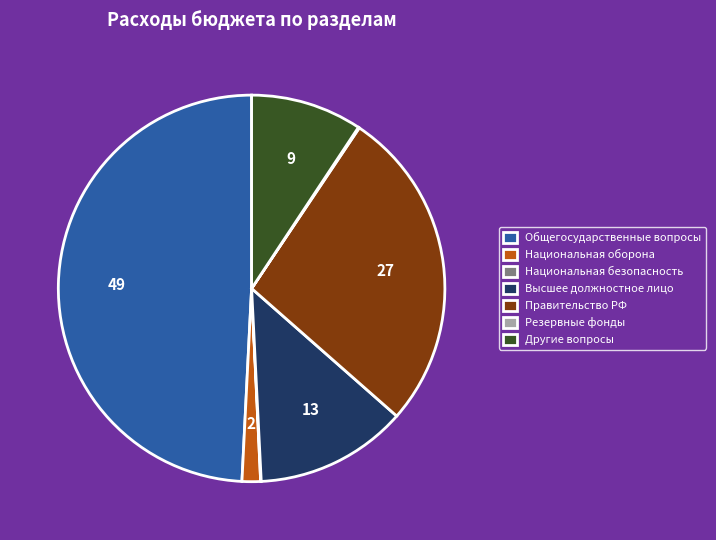

Which has a higher value, Общегосударственные вопросы or Правительство РФ?

Общегосударственные вопросы